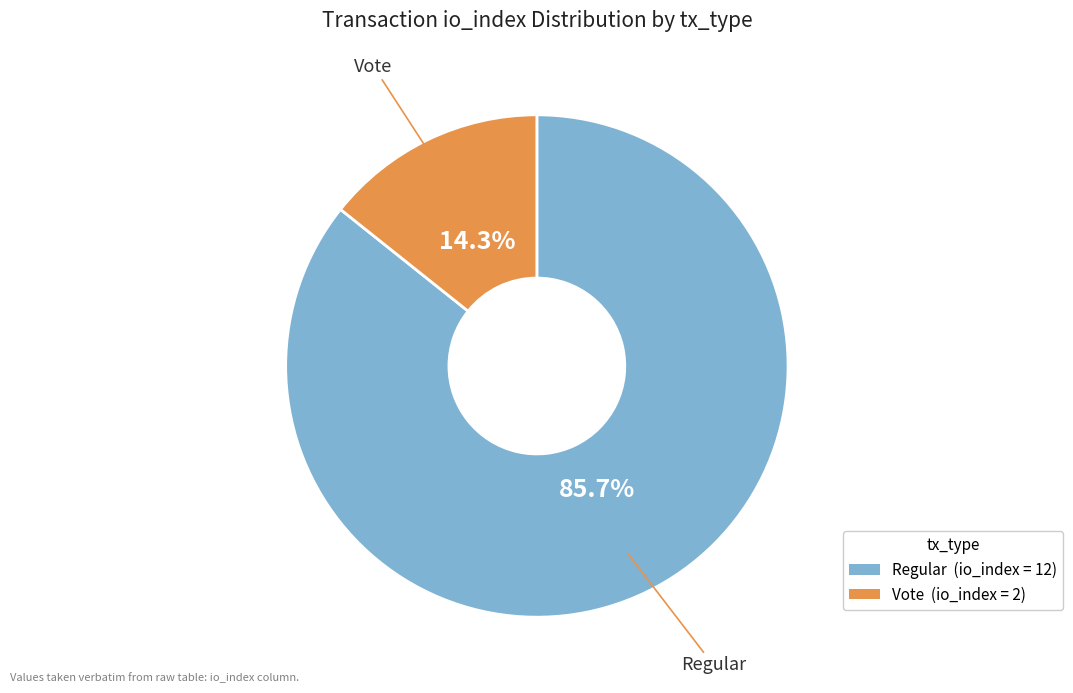

Is there a majority slice in this chart?

Yes